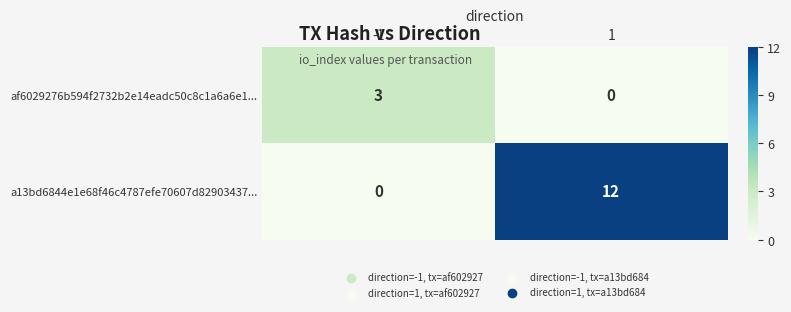

Rank the series by their average value, from lowest to highest.

af6029276b594f2732b2e14eadc50c8c1a6a6e1..., a13bd6844e1e68f46c4787efe70607d82903437...